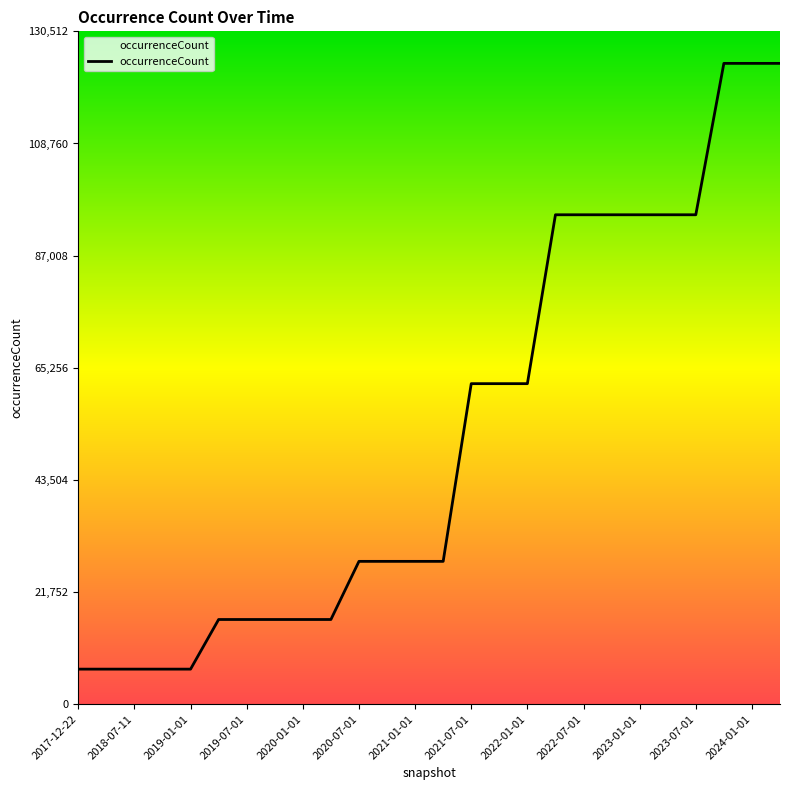

What is the difference between the maximum and minimum values?

117502